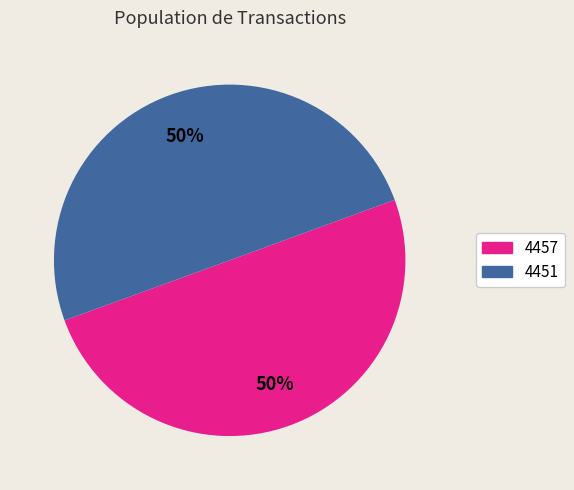

What percentage is the 4457 slice, to the nearest percent?

50%